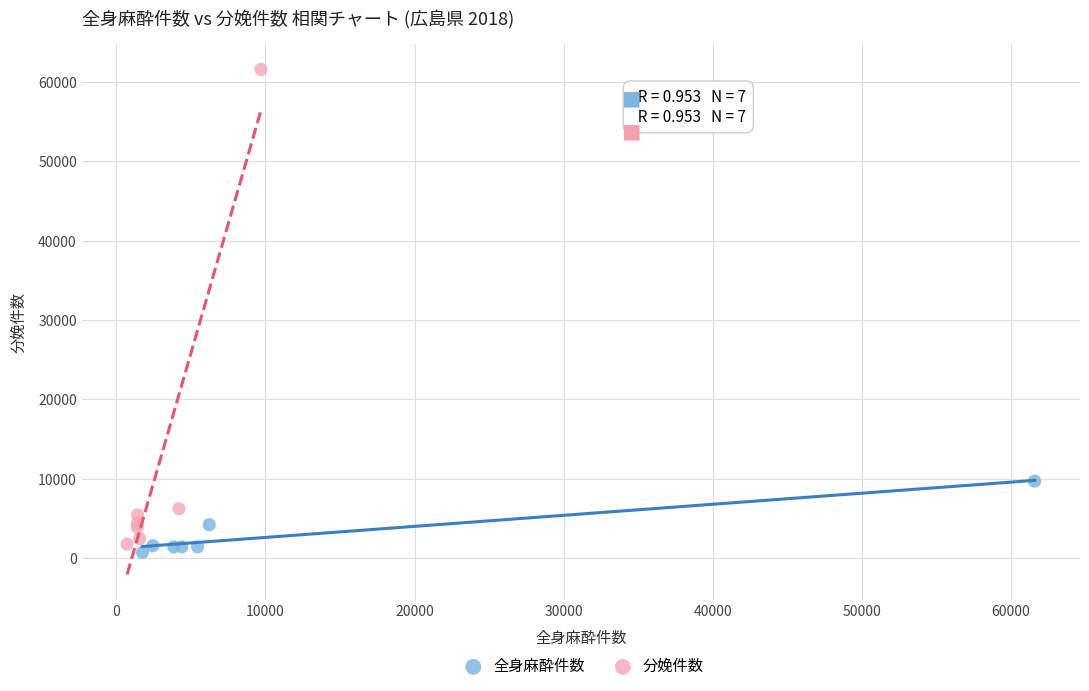

Which series contains the highest Y value?

分娩件数